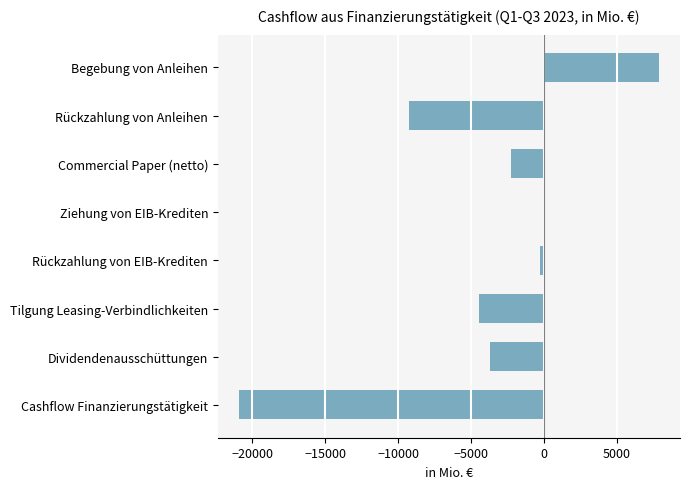

What is the maximum value shown in the chart?

7880